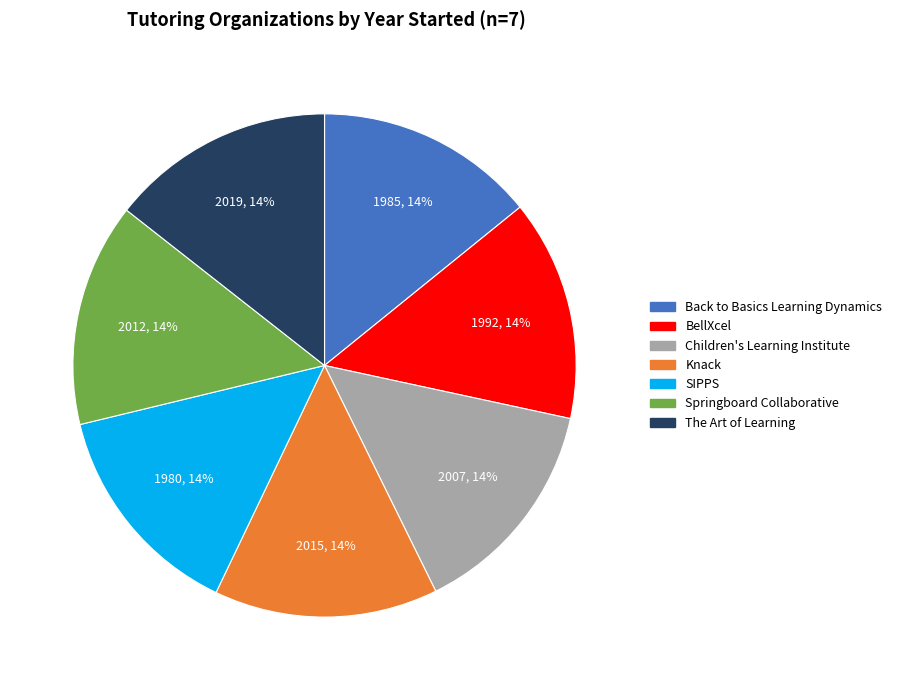

Does SIPPS represent more than half of the total?

No